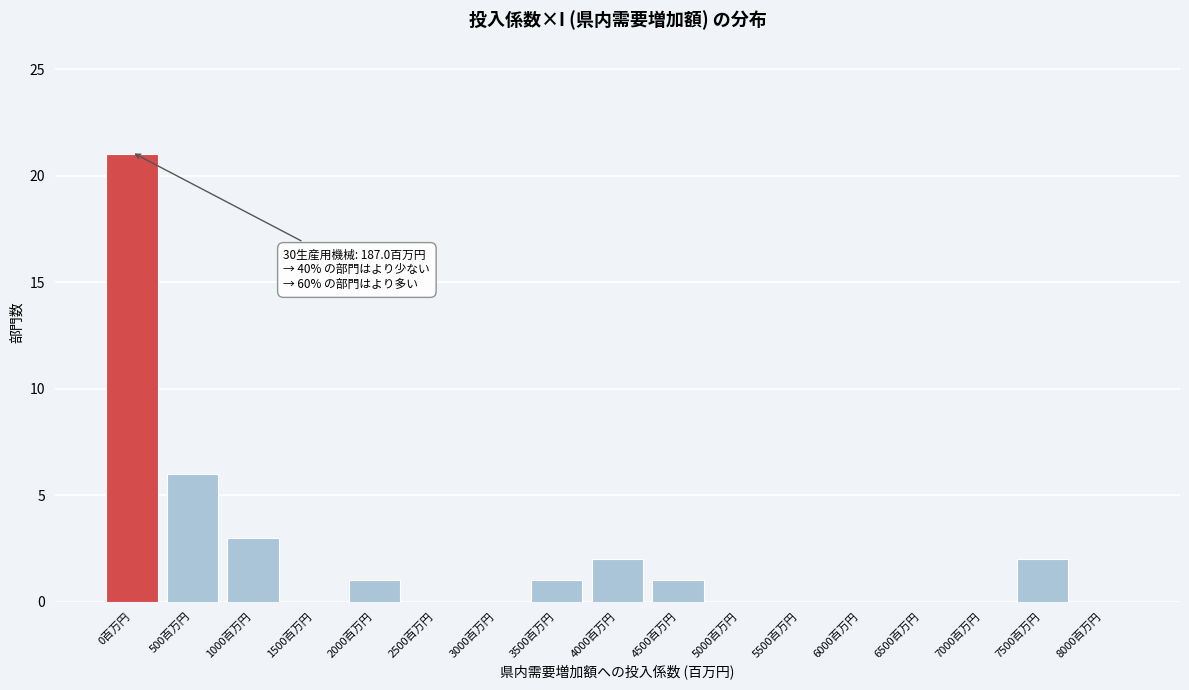

Reading left to right, what are all the values shown in this chart?

0百万円=21	500百万円=6	1000百万円=3	1500百万円=0	2000百万円=1	2500百万円=0	3000百万円=0	3500百万円=1	4000百万円=2	4500百万円=1	5000百万円=0	5500百万円=0	6000百万円=0	6500百万円=0	7000百万円=0	7500百万円=2	8000百万円=0